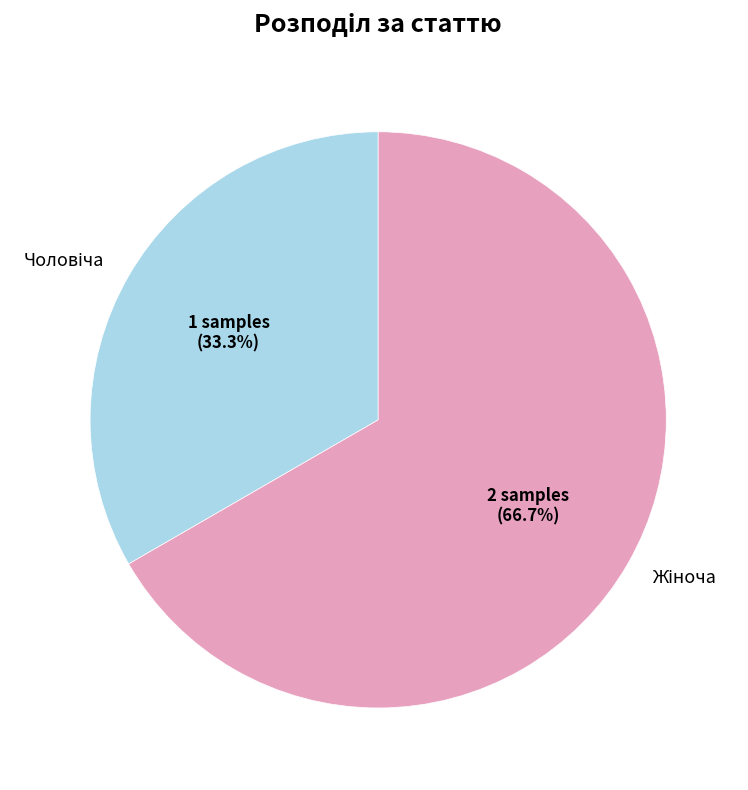

Is there a majority slice in this chart?

Yes